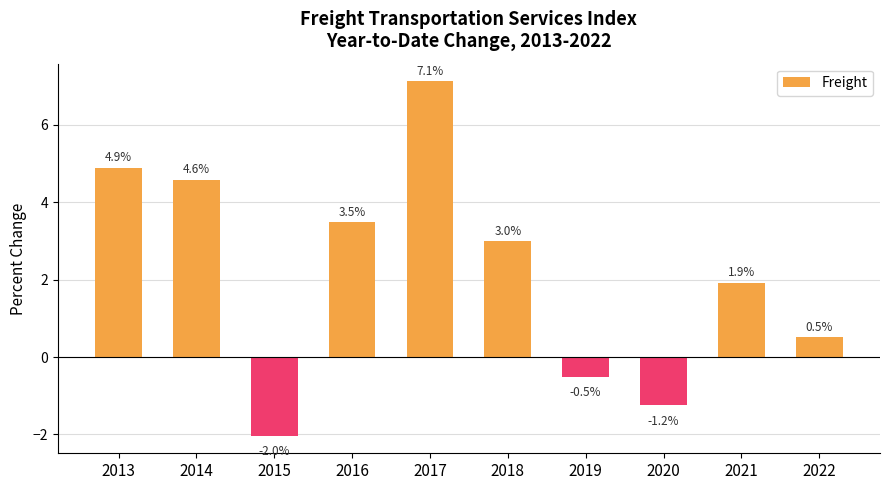

What value does the data have at 2022?

0.5